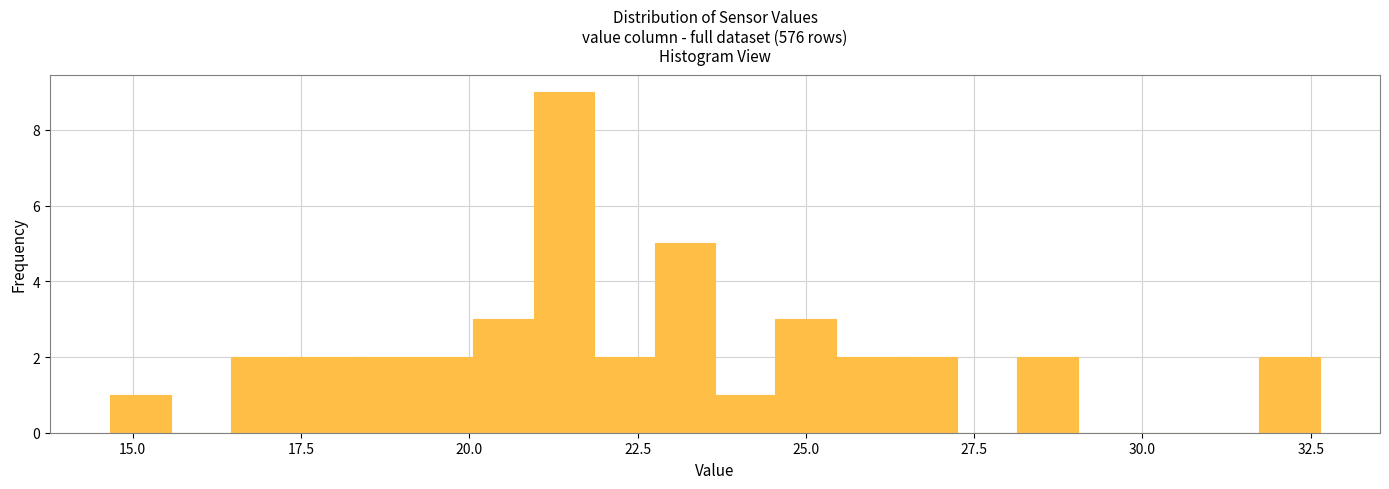

Around what value on the x-axis is the tallest bar? Give the approximate position of its centre, as read against the axis.

21.5